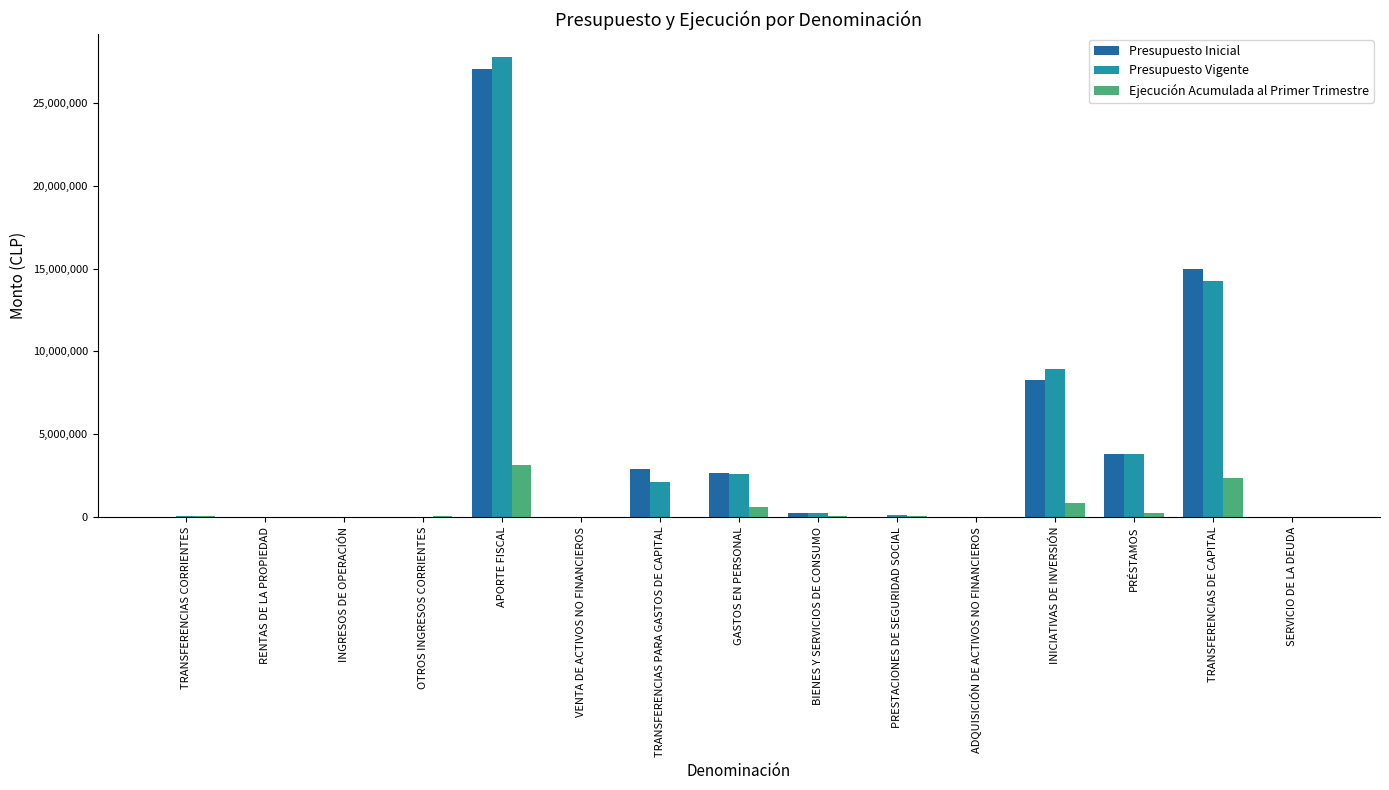

Is it true that Ejecución Acumulada al Primer Trimestre equals 250657 at PRÉSTAMOS?

True